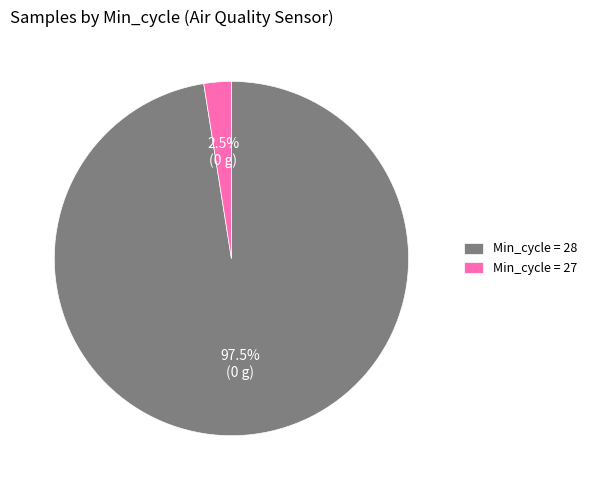

Which category has the smallest portion of the pie?

Min_cycle = 27